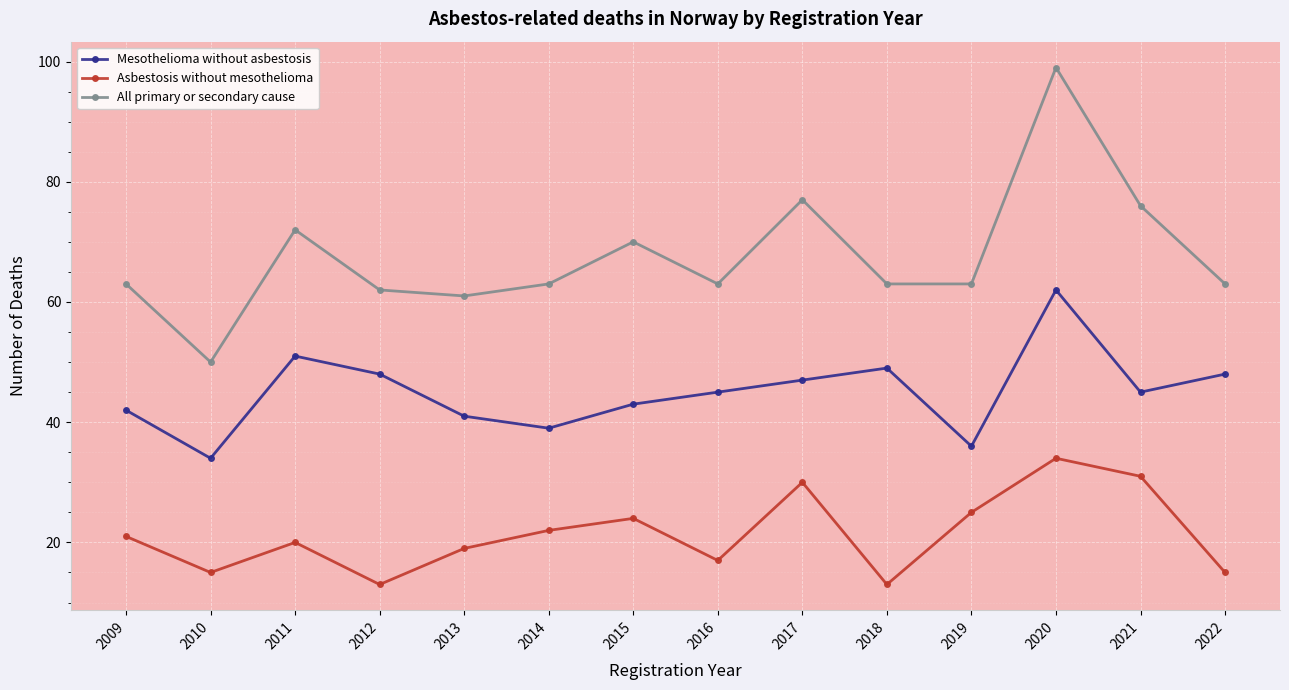

Which category has the highest value across all series?

2020